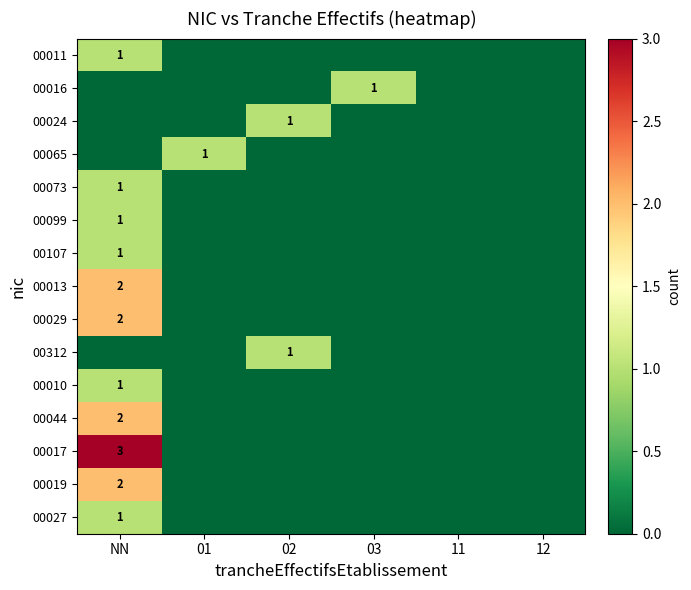

True or false: 00073 has a value of 2 at NN.

False